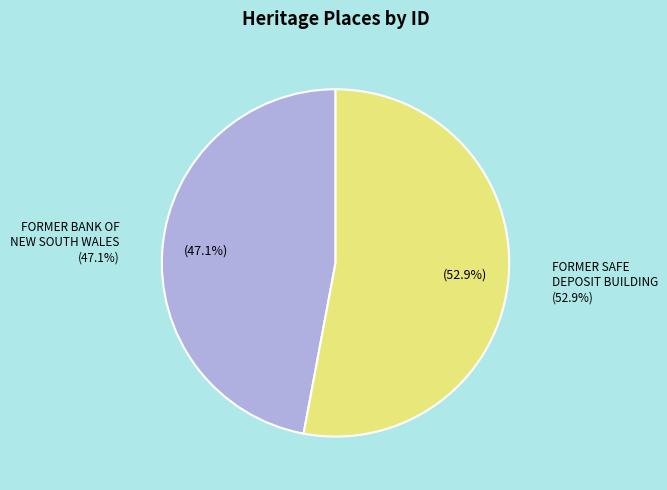

True or false: FORMER SAFE DEPOSIT BUILDING accounts for 53% of the total.

True